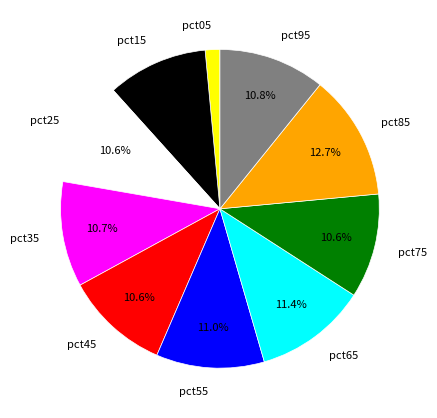

What portion of the pie excludes pct35?

89.3%